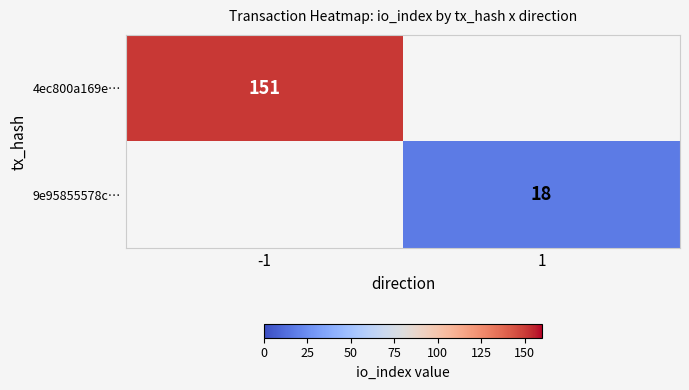

Is it true that 9e95855578c… equals 5.2 at 1?

False